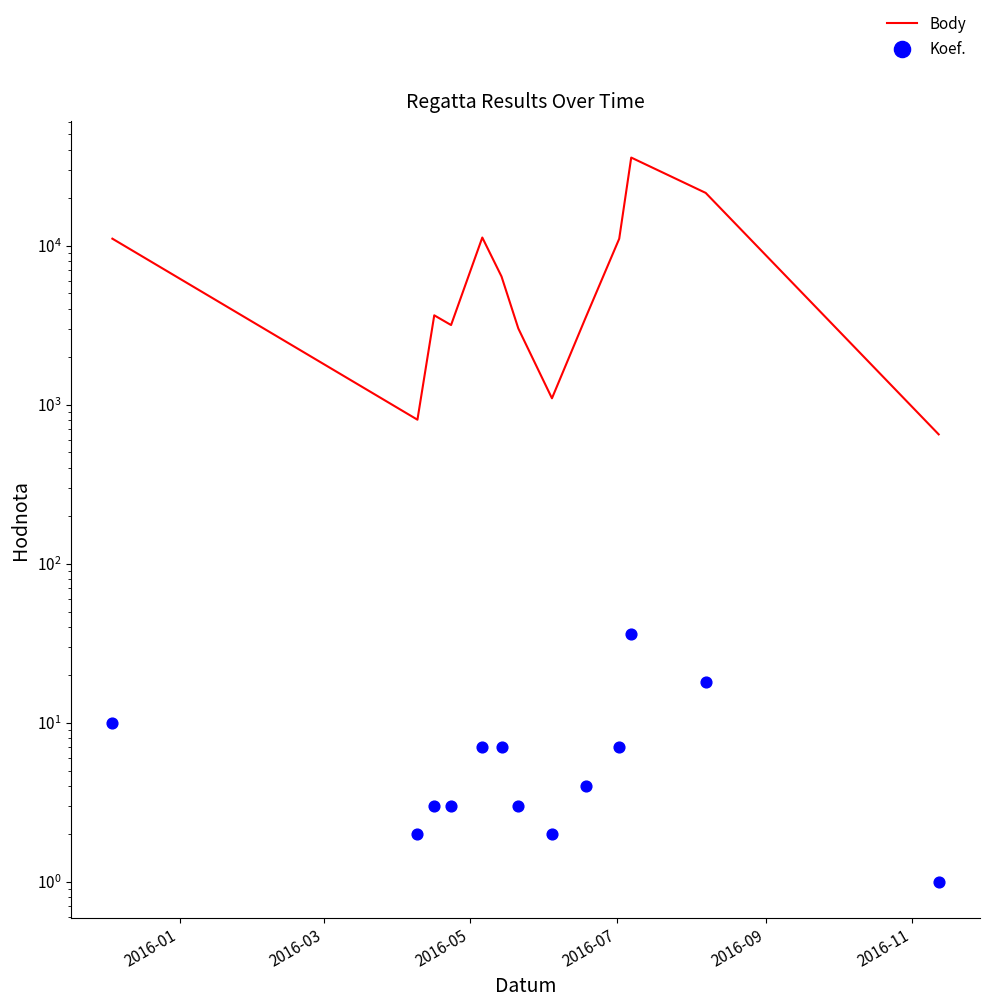

Is the value of Body at 11 greater than the value of Koef. at 2016-05?

Yes